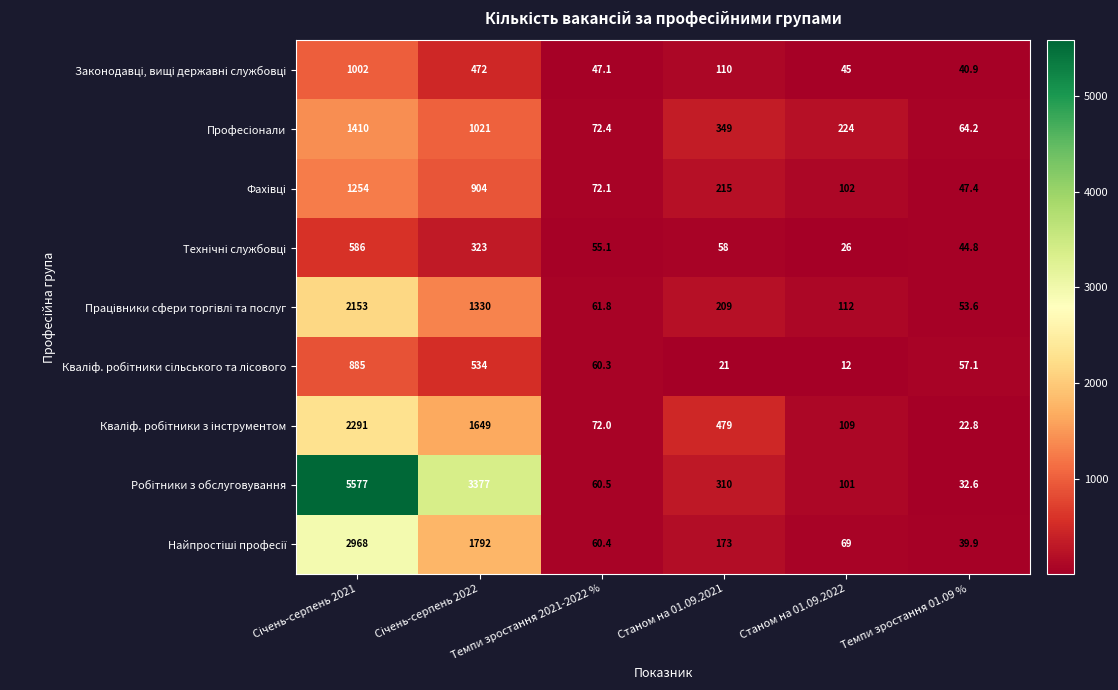

What is the total value across all series at Темпи зростання 2021-2022 %?

561.7